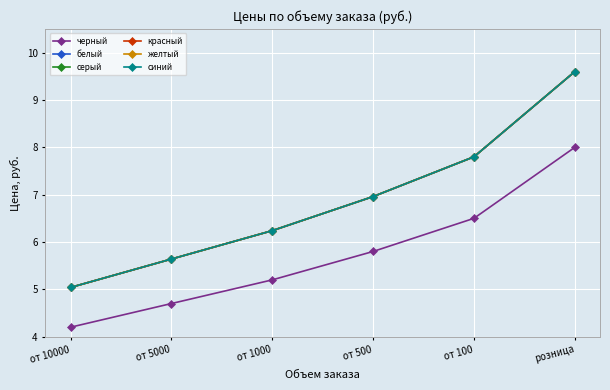

Does the chart have visible grid lines?

Yes